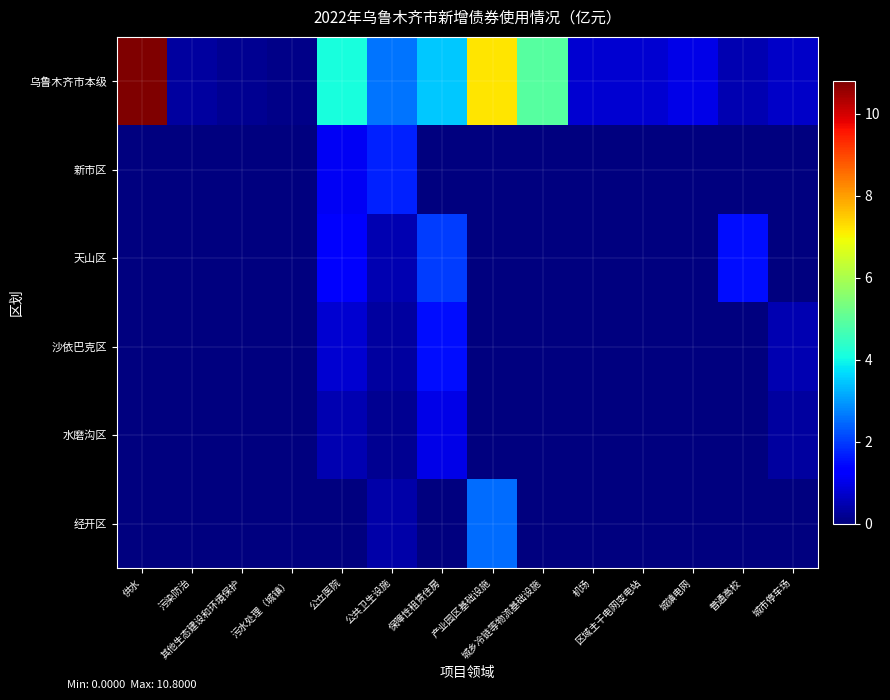

Which label corresponds to the largest value in the chart?

供水